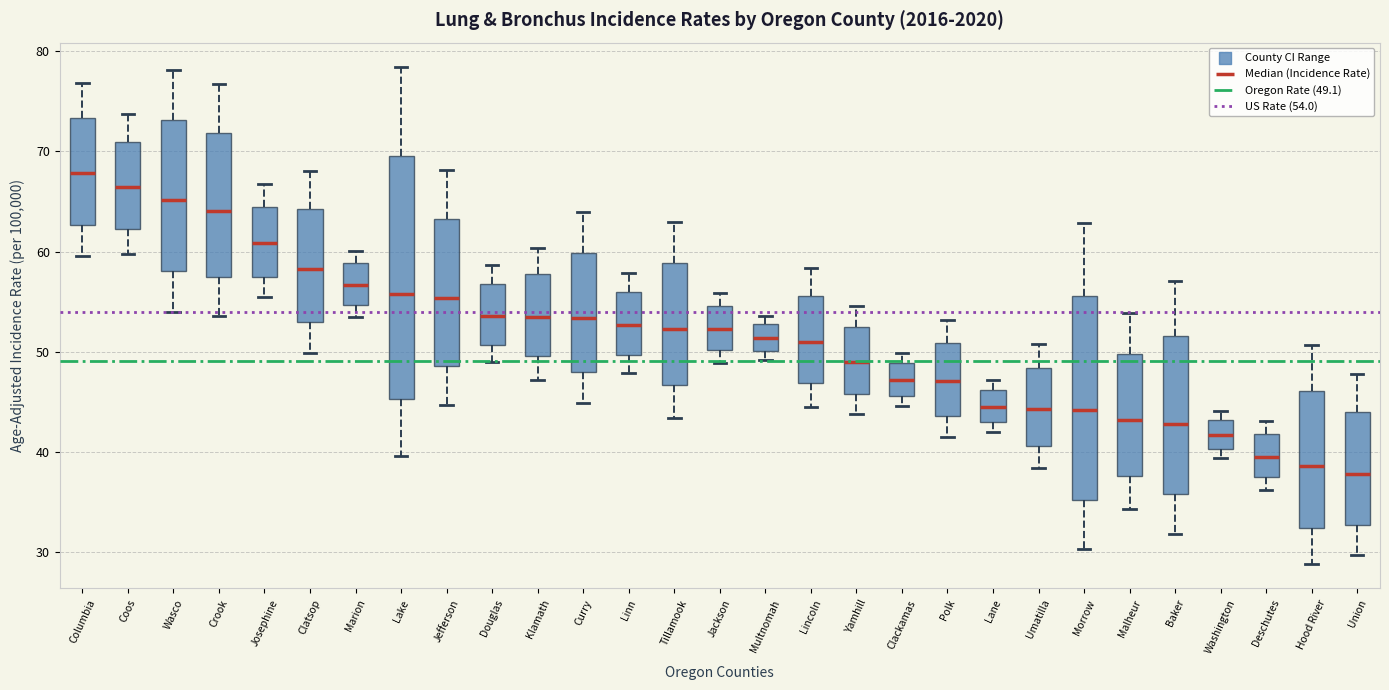

Comparing the boxes themselves (not the whiskers), which one is the tallest?

Lake